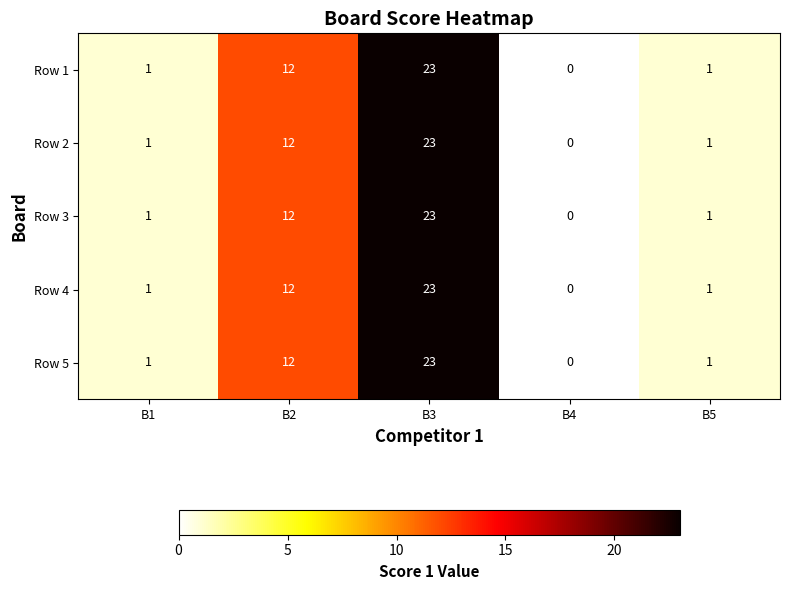

What is the average value of the Row 2 series?

7